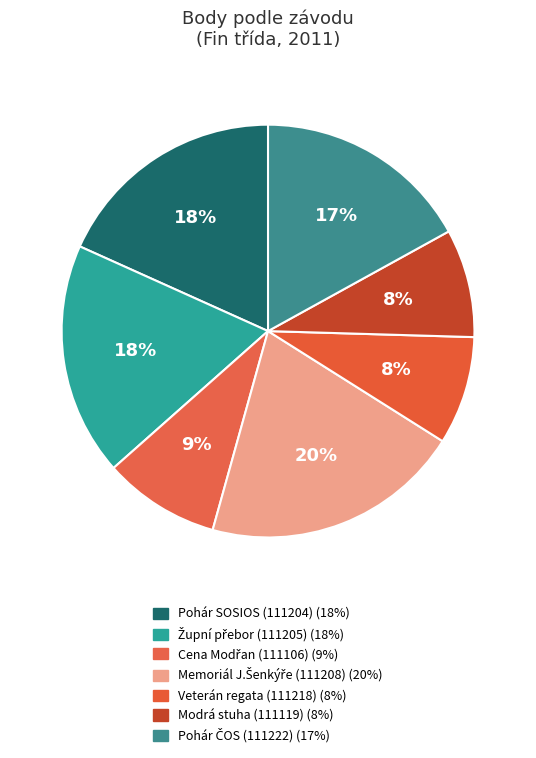

Which slice is the largest?

Memoriál J.Šenkýře (111208)